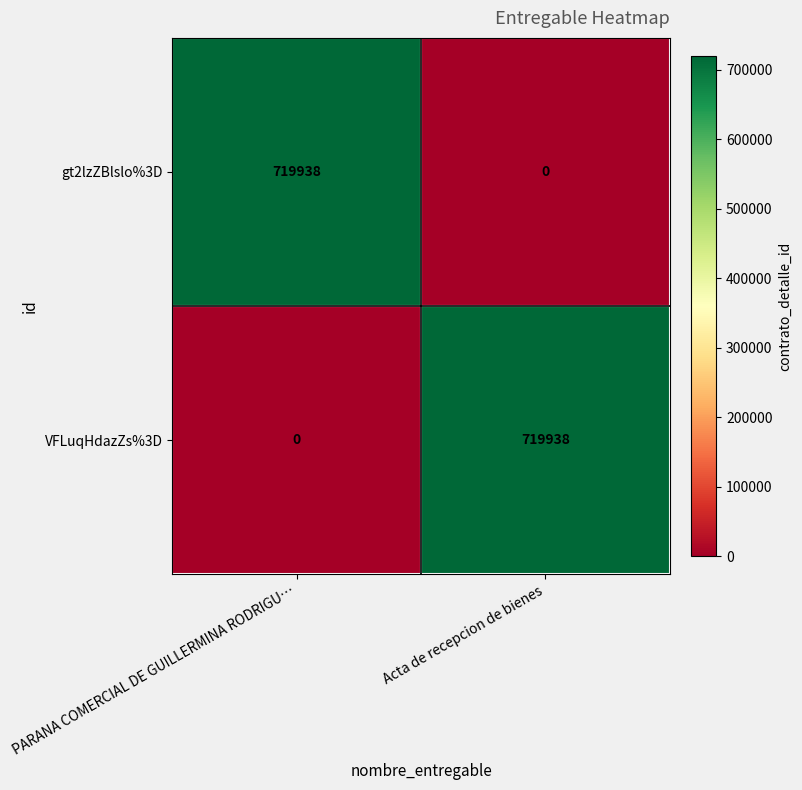

The value of VFLuqHdazZs%3D at Acta de recepcion de bienes is 719938. True or false?

True